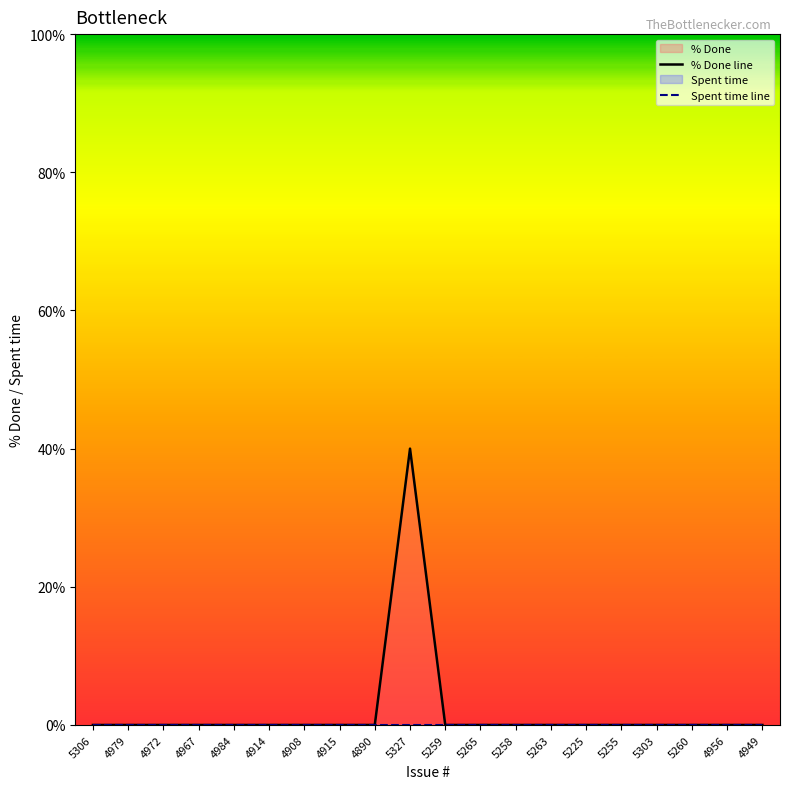

At which category is the sum across all series the highest?

5327